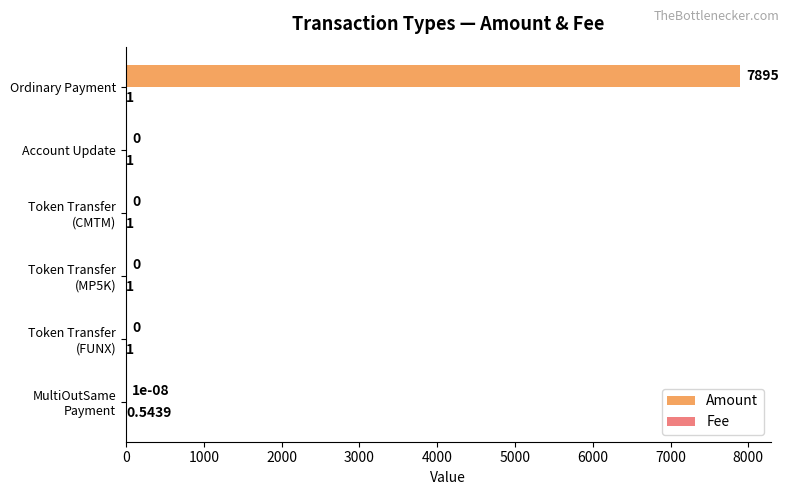

What is the sum of all Amount values?

7895.0